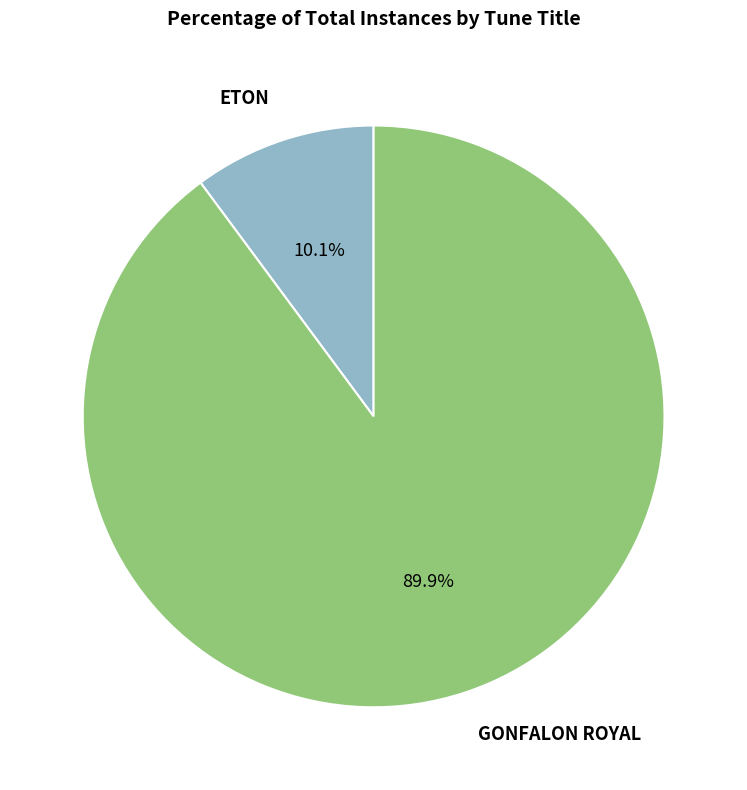

Which slice is the largest?

GONFALON ROYAL